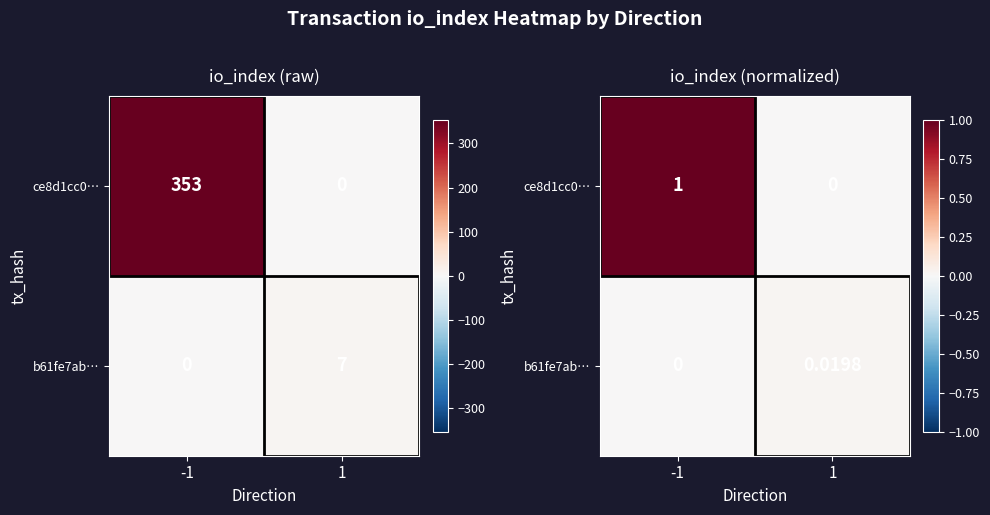

What is the greatest value displayed?

1.0